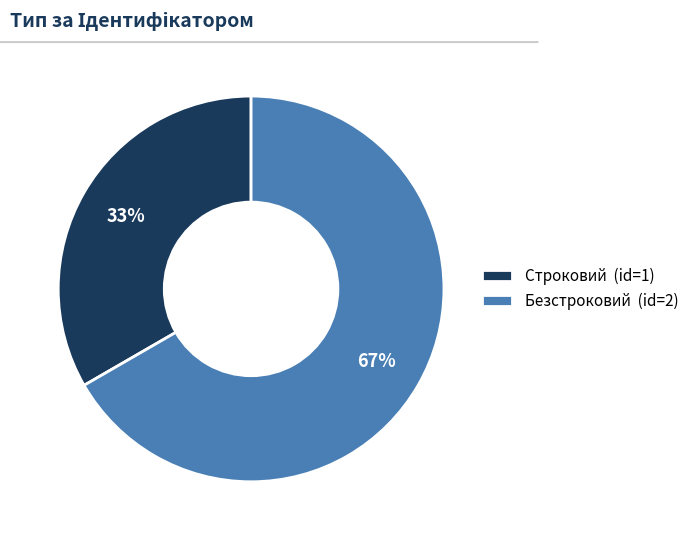

Which category has the smallest portion of the pie?

Строковий